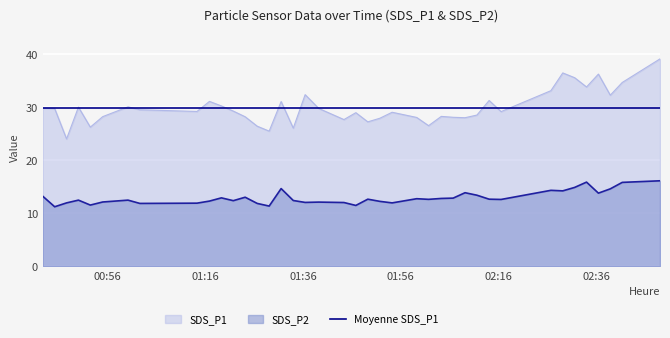

Which label corresponds to the largest value in the chart?

2021/05/18 02:49:07